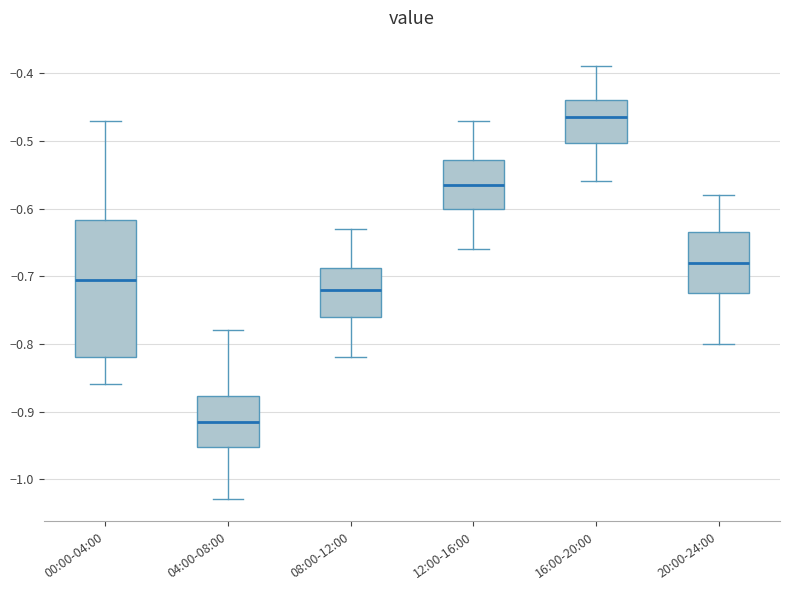

Reading left to right, read every box against the y-axis: the position of its median line, the range the box covers, and the ends of its whiskers. The values are not printed on the chart, so give them approximately, as read against the axis.

00:00-04:00: median -0.70, box -0.82 to -0.62, whiskers -0.86 to -0.47
04:00-08:00: median -0.91, box -0.95 to -0.88, whiskers -1.03 to -0.78
08:00-12:00: median -0.72, box -0.76 to -0.69, whiskers -0.82 to -0.63
12:00-16:00: median -0.56, box -0.60 to -0.53, whiskers -0.66 to -0.47
16:00-20:00: median -0.46, box -0.50 to -0.44, whiskers -0.56 to -0.39
20:00-24:00: median -0.68, box -0.72 to -0.63, whiskers -0.80 to -0.58